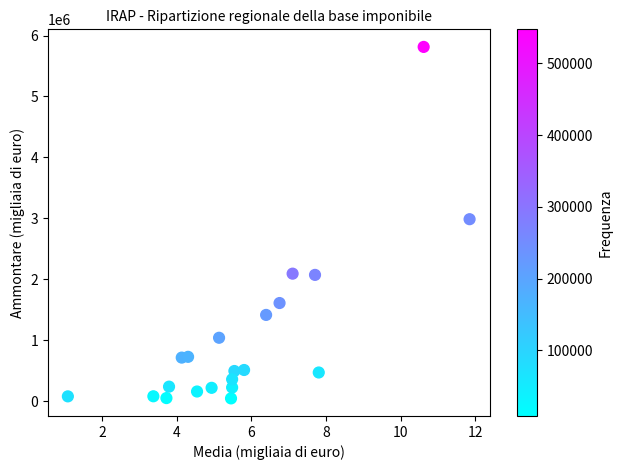

What is the range of Y values (max minus min)?

5766316